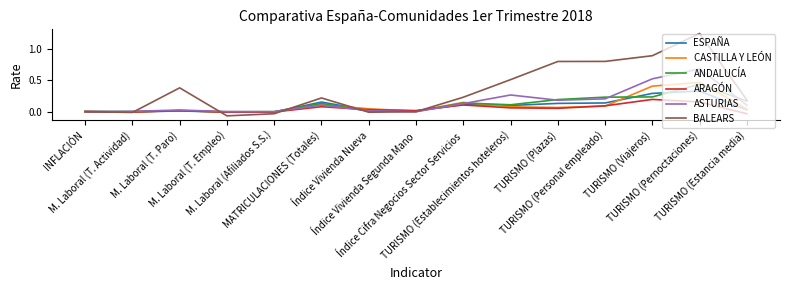

Which series has the largest total across all categories?

BALEARS